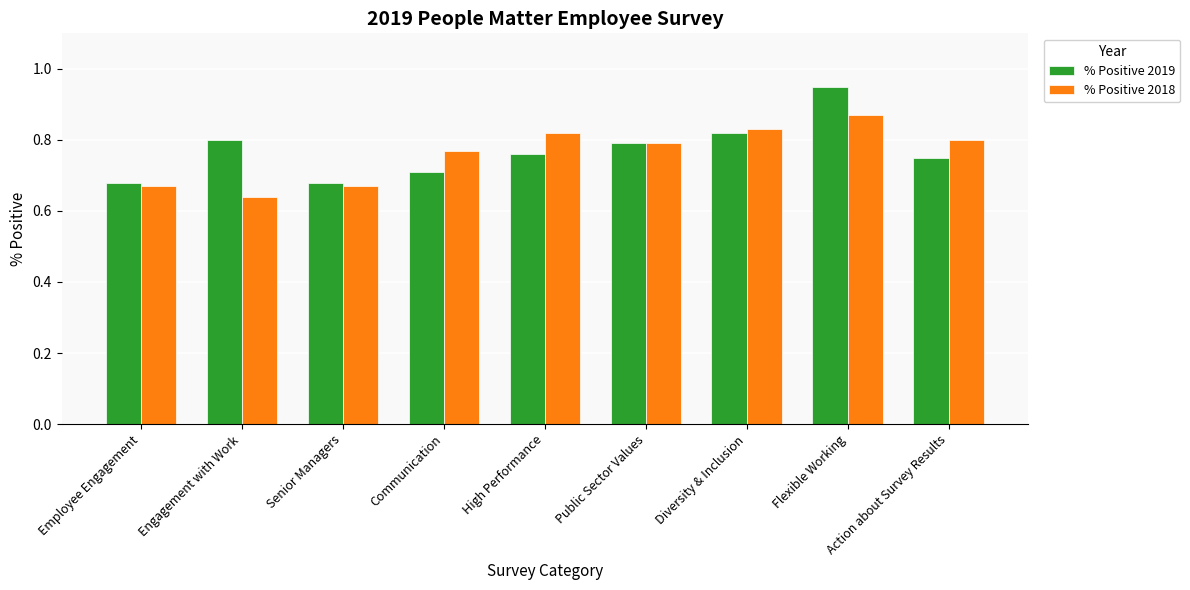

What is the sum of all % Positive 2019 values?

6.9